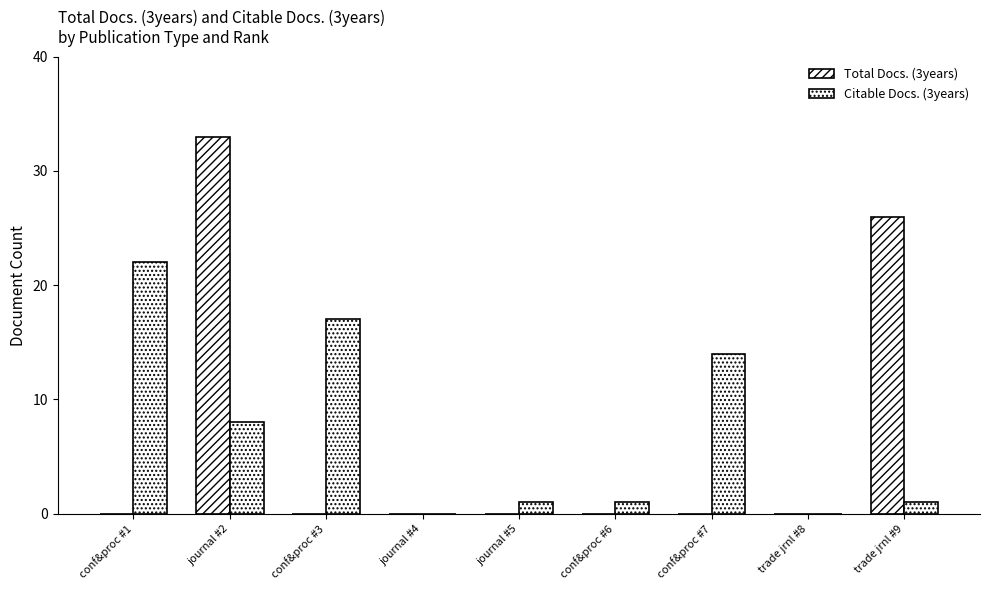

How many distinct data groups are displayed?

2